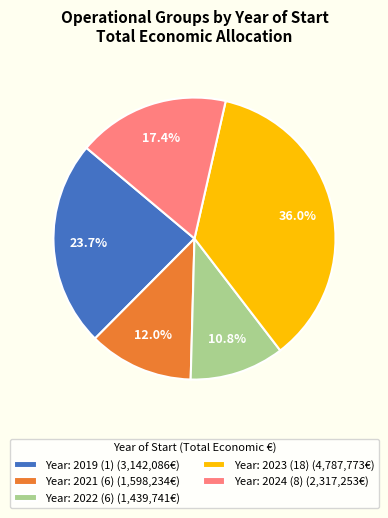

Do Year: 2022 (6) (1,439,741€) and Year: 2023 (18) (4,787,773€) together represent more than half of the pie?

No